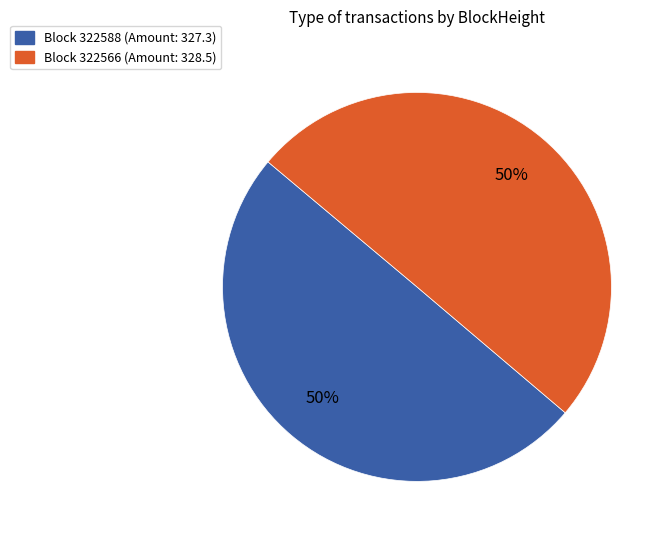

To the nearest percent, what is the average slice percentage?

50%